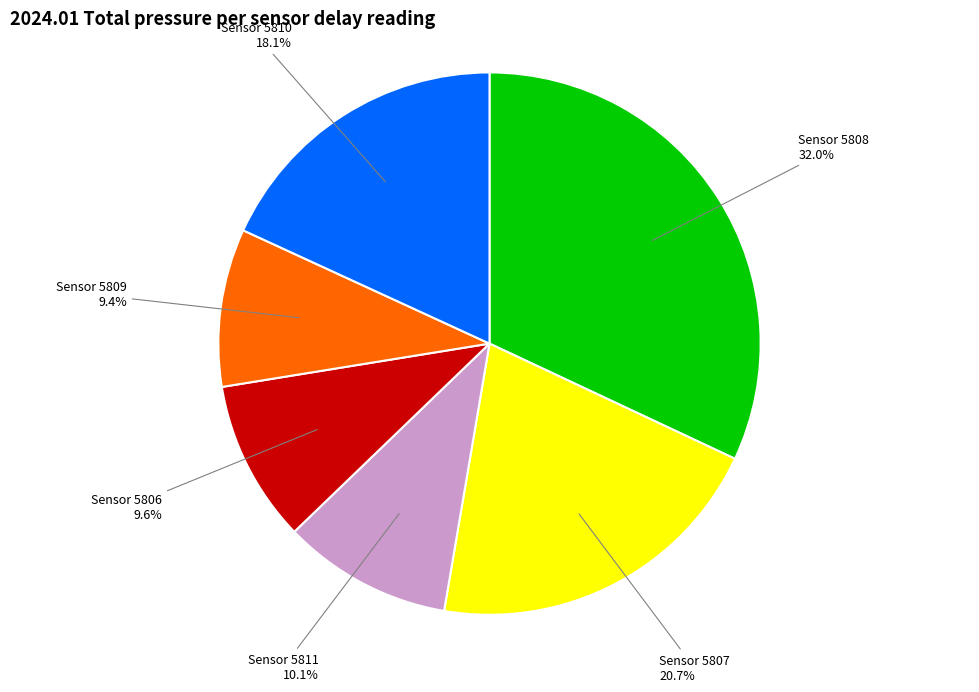

To the nearest percent, what is the average slice percentage?

17%